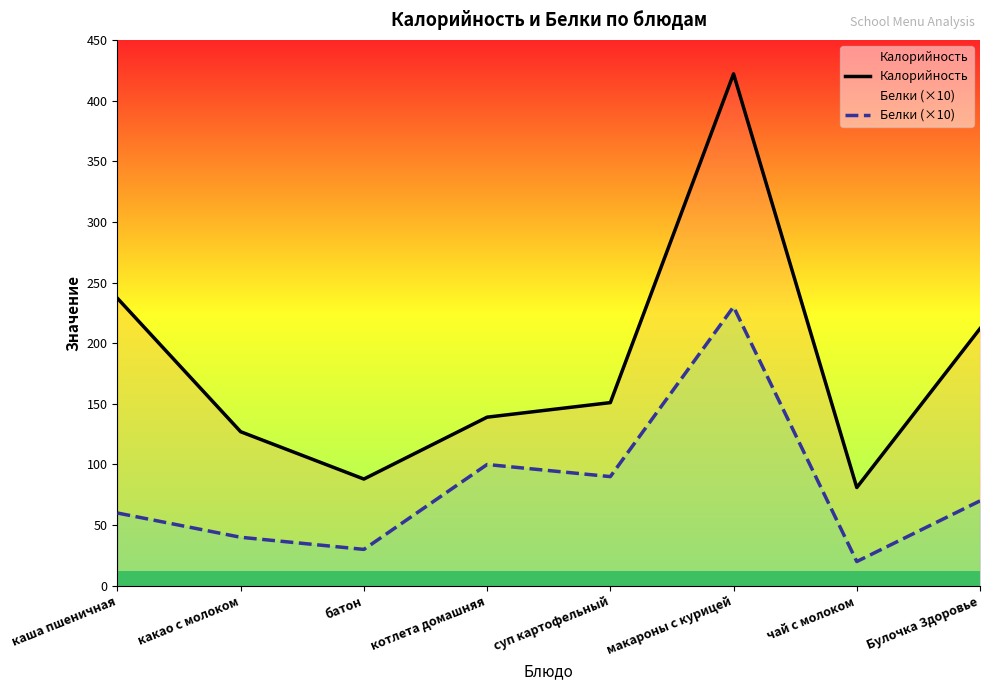

What is the total value across all series at каша пшеничная?

297